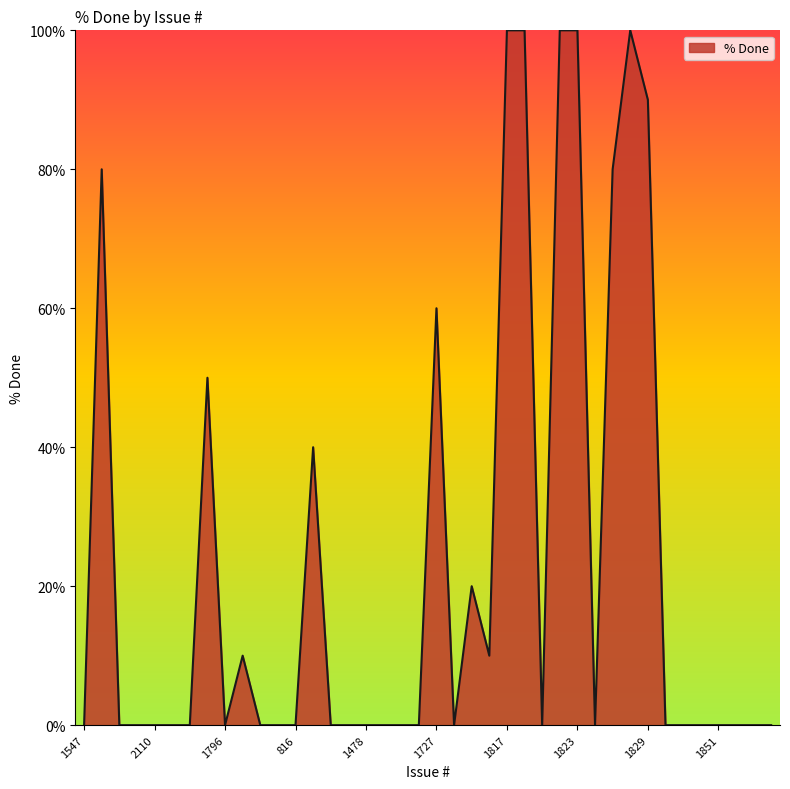

What is the greatest value displayed?

100